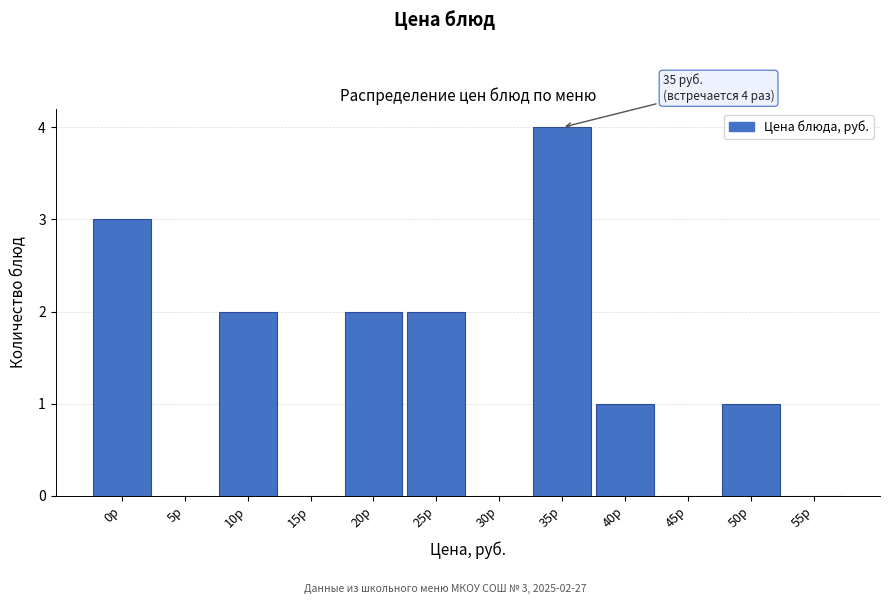

Reading left to right, extract all data points from this chart.

0р=3	5р=0	10р=2	15р=0	20р=2	25р=2	30р=0	35р=4	40р=1	45р=0	50р=1	55р=0